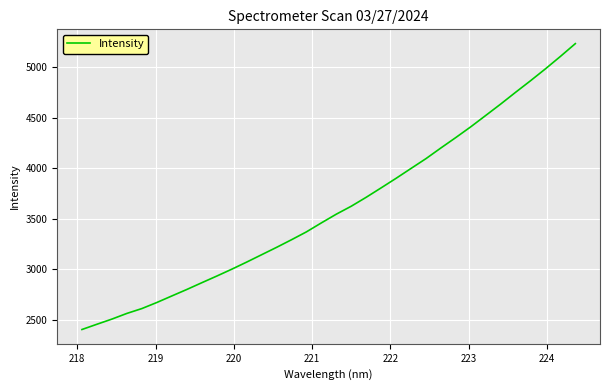

How many values are below 3546?

17